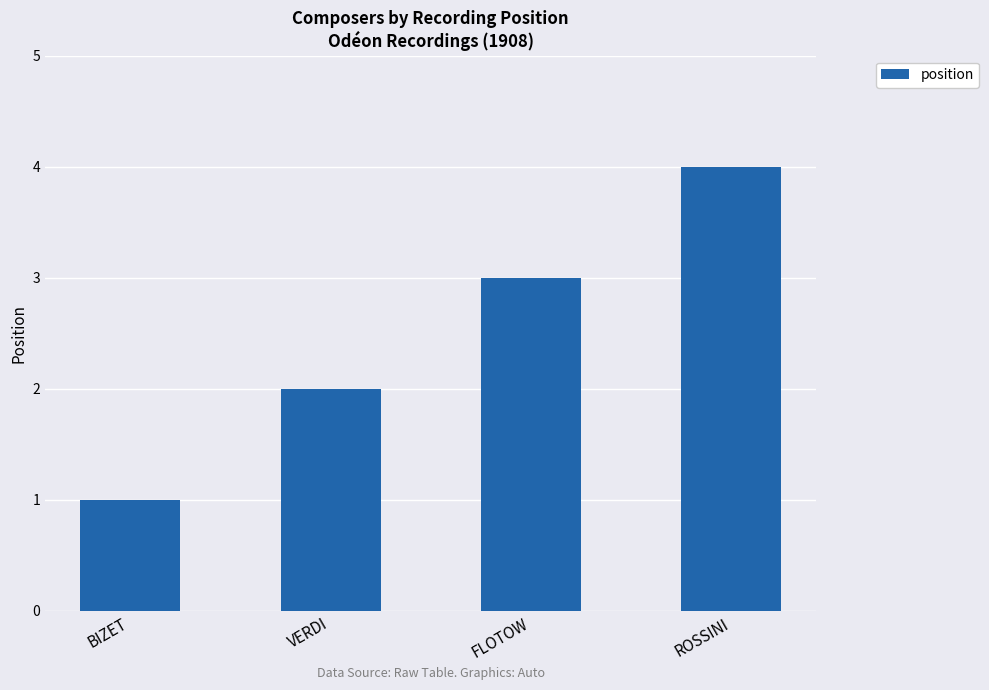

Which category has the highest value across all series?

ROSSINI